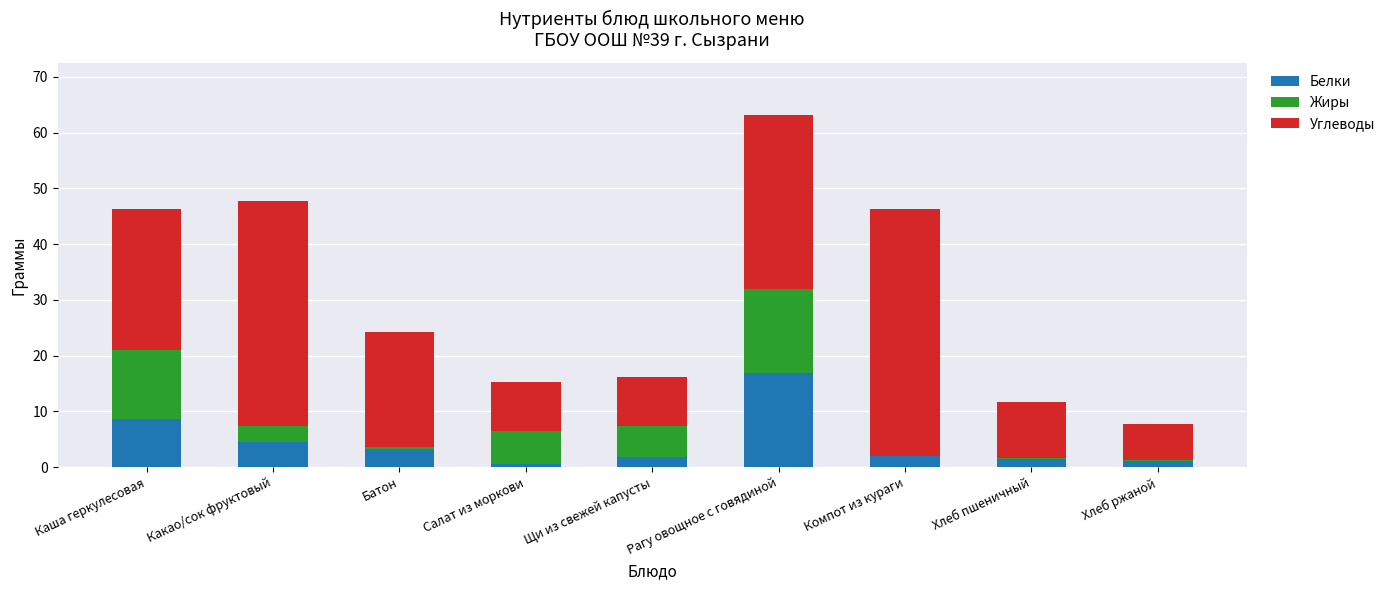

What is the sum of all Белки values?

40.1